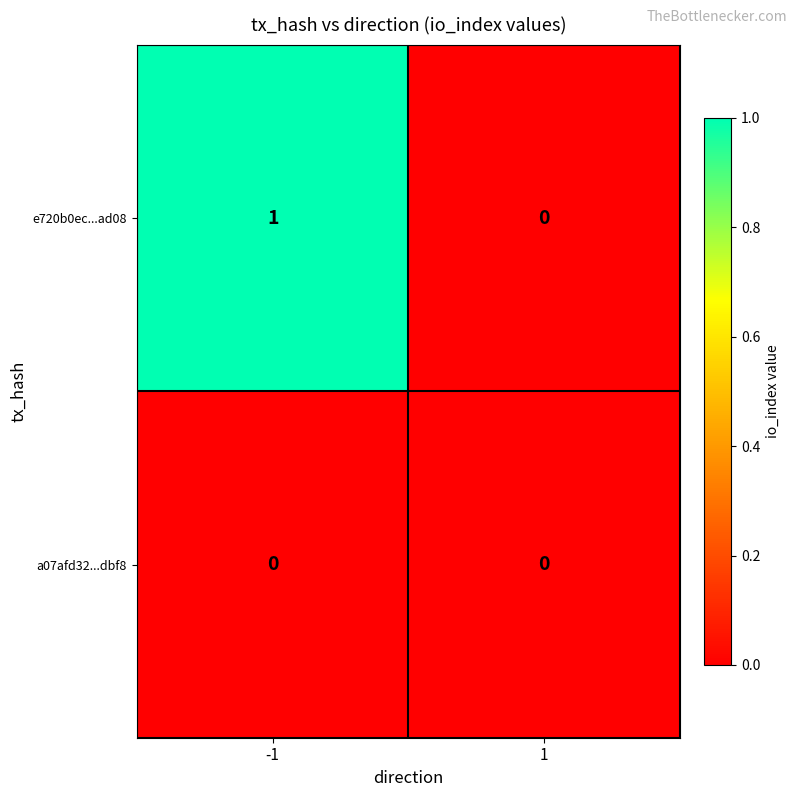

List the series in order of their peak value, highest first.

e720b0ec...ad08, a07afd32...dbf8